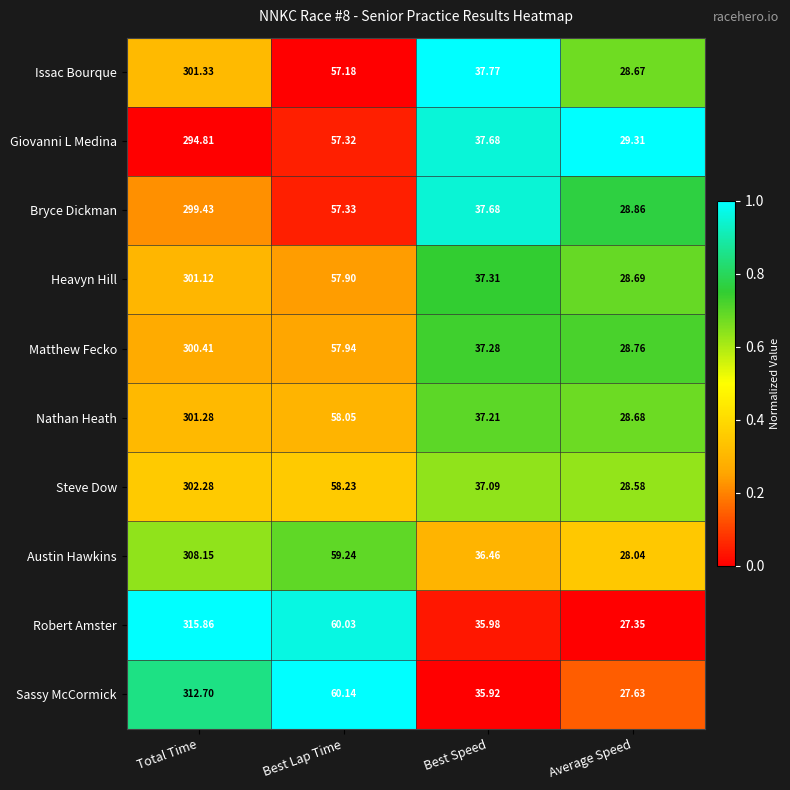

Which series changed the most between Total Time and Average Speed?

Robert Amster